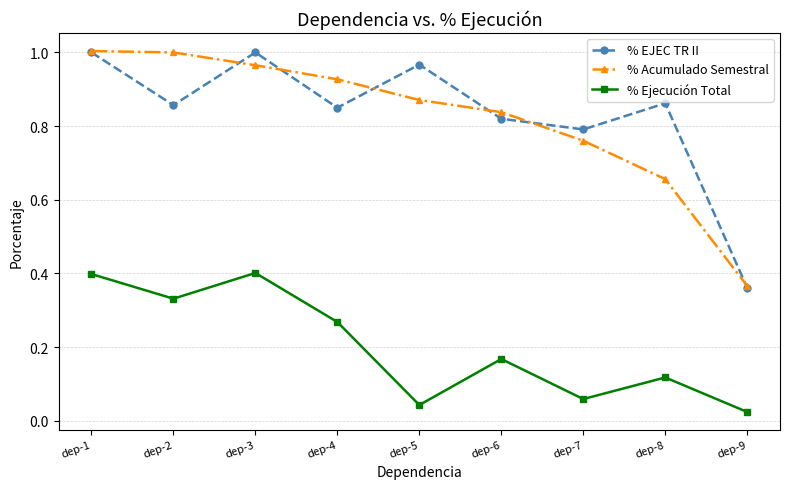

In % EJEC TR II, how many points are higher than both neighbors (excluding endpoints)?

3